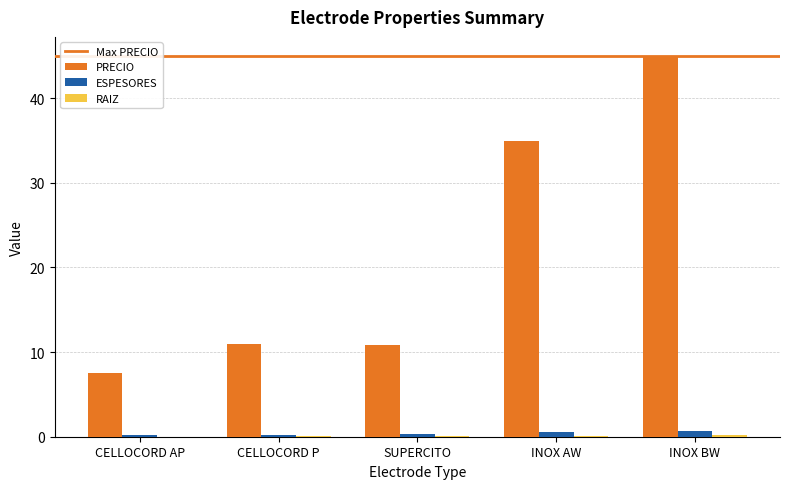

Count the ESPESORES values in the range 0 to 1.

5